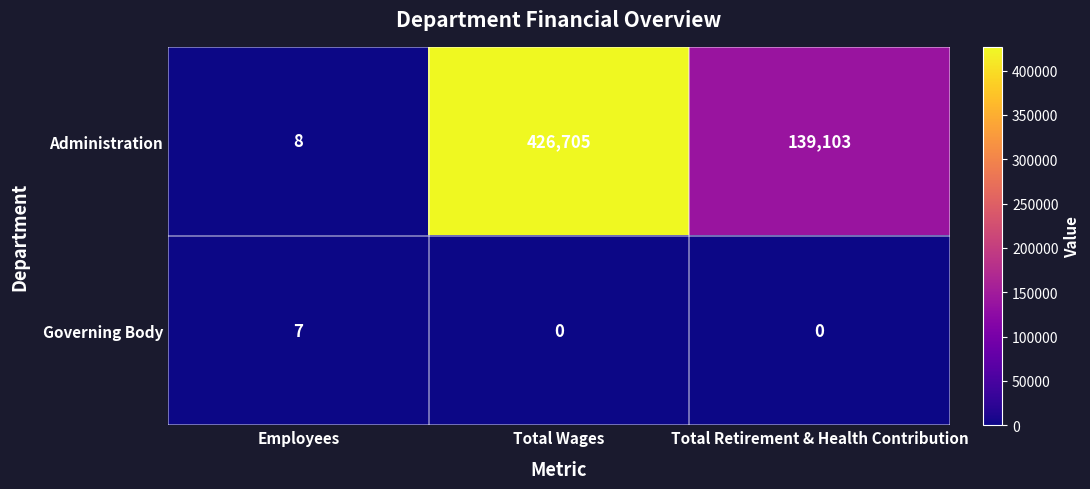

True or false: Governing Body has a value of 3 at Employees.

False